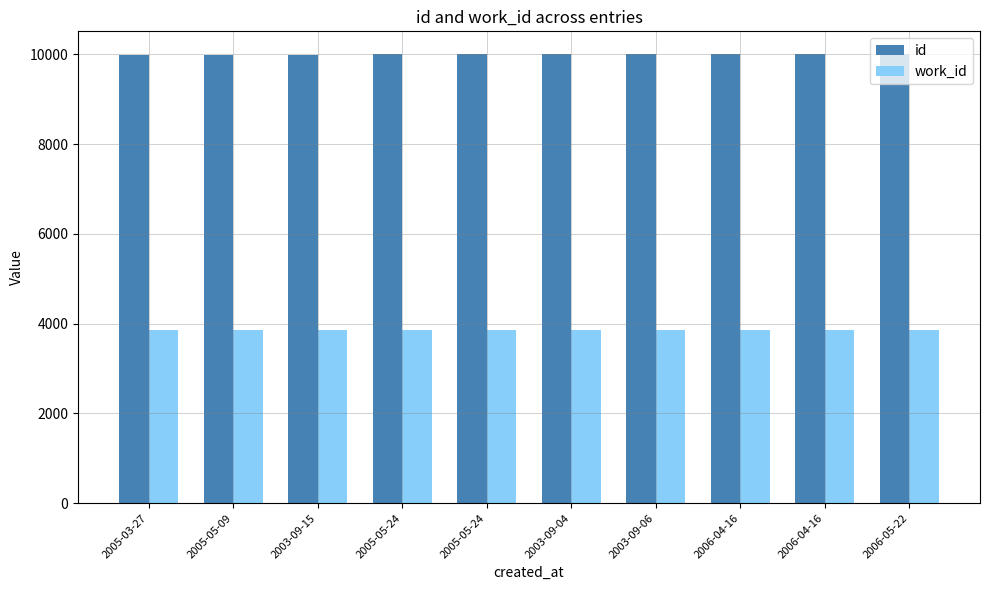

How many series are shown in this chart?

2